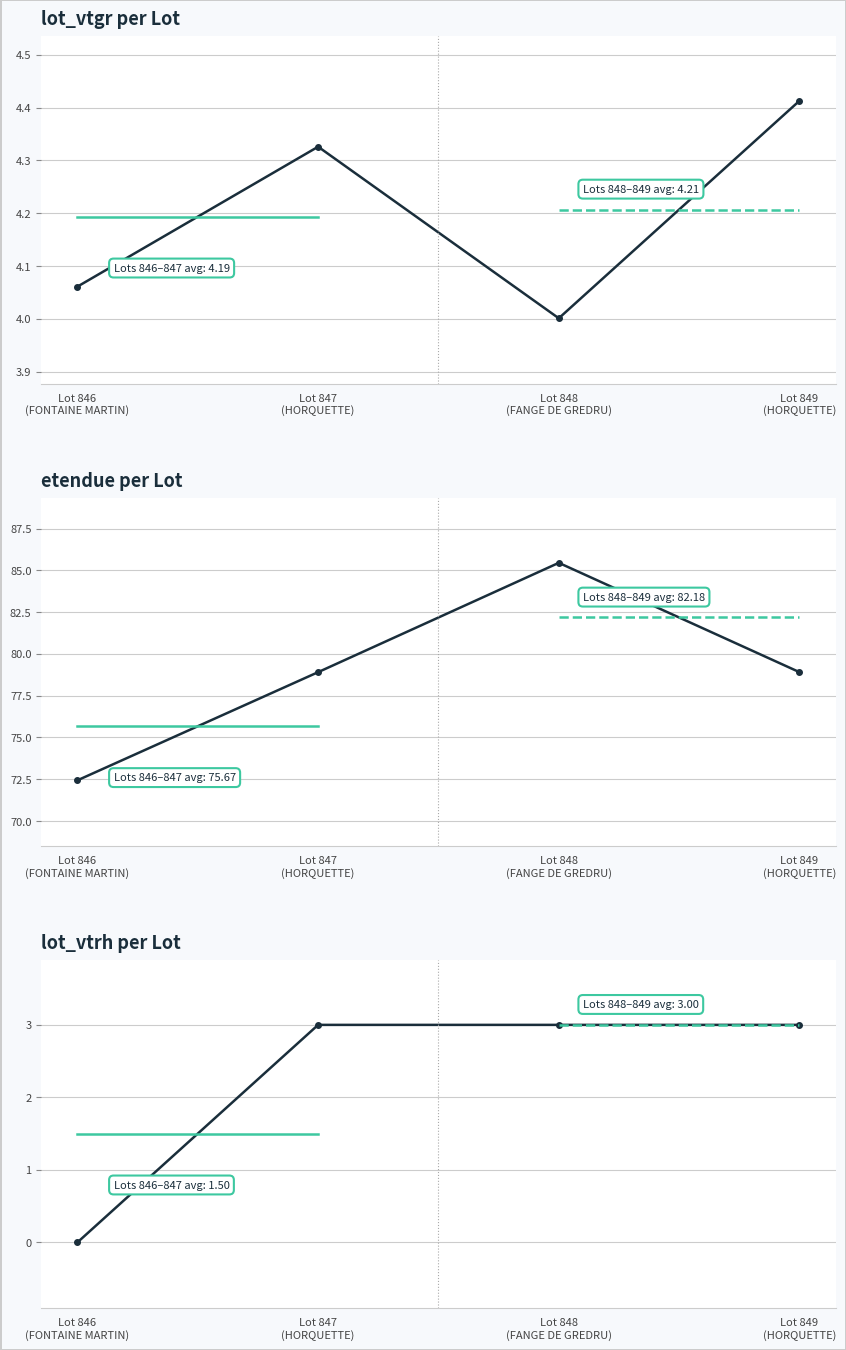

True or false: etendue has a value of 72.4 at Lot 846
(FONTAINE MARTIN).

True